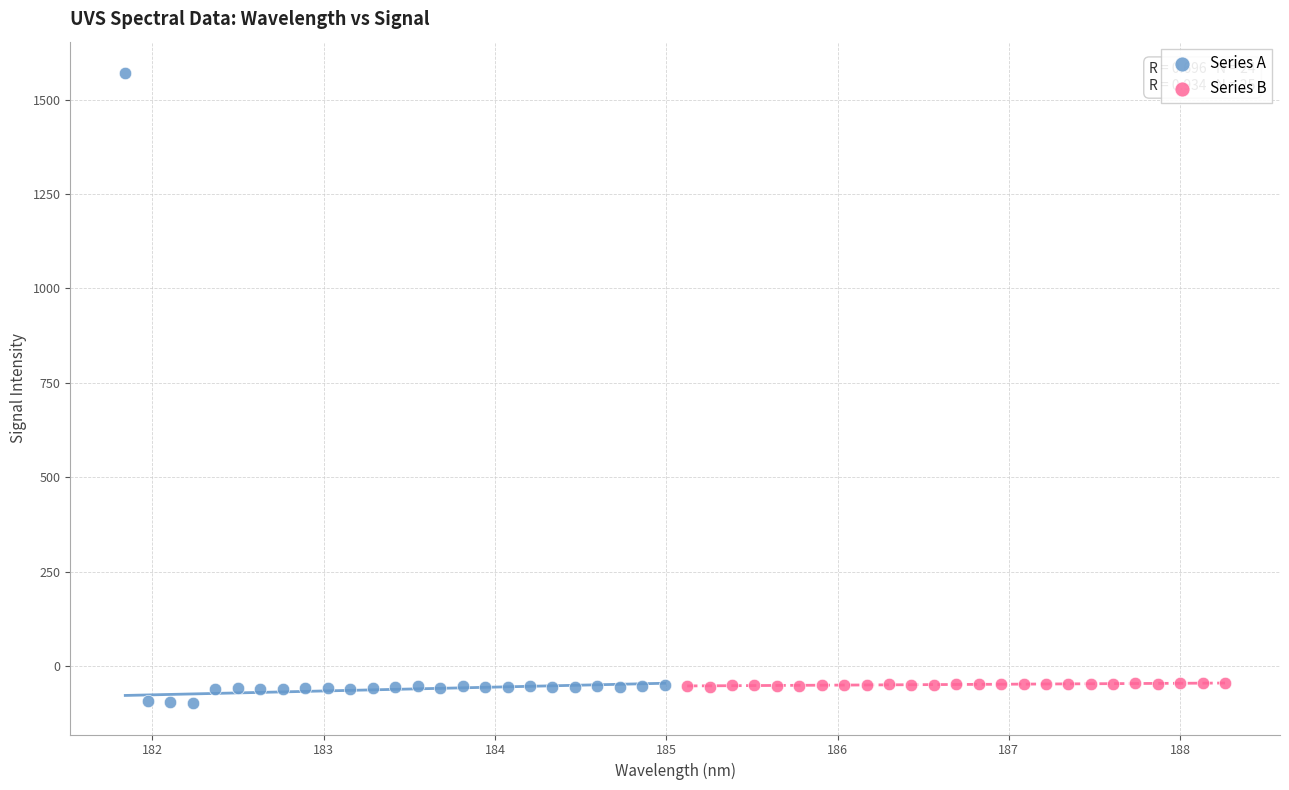

Which series has the widest spread of Y values?

Series A